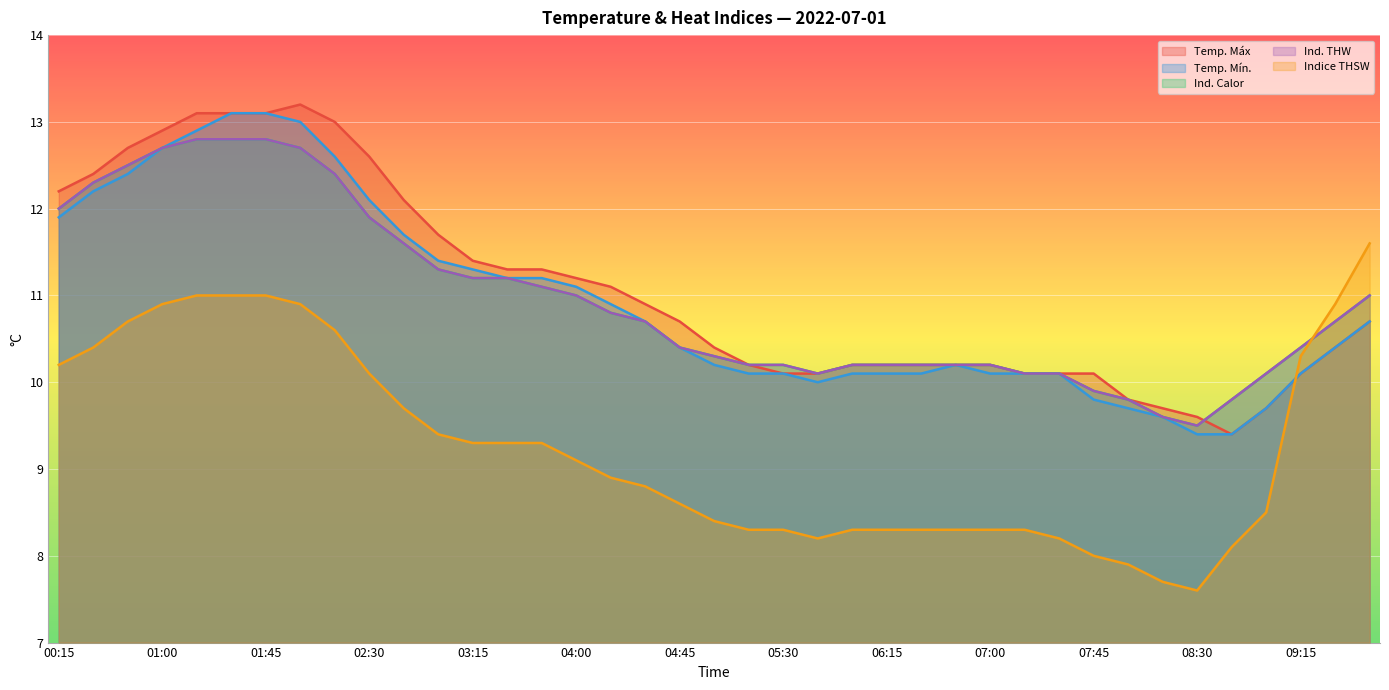

Is it true that Ind. THW equals 17.9 at 04:45?

False